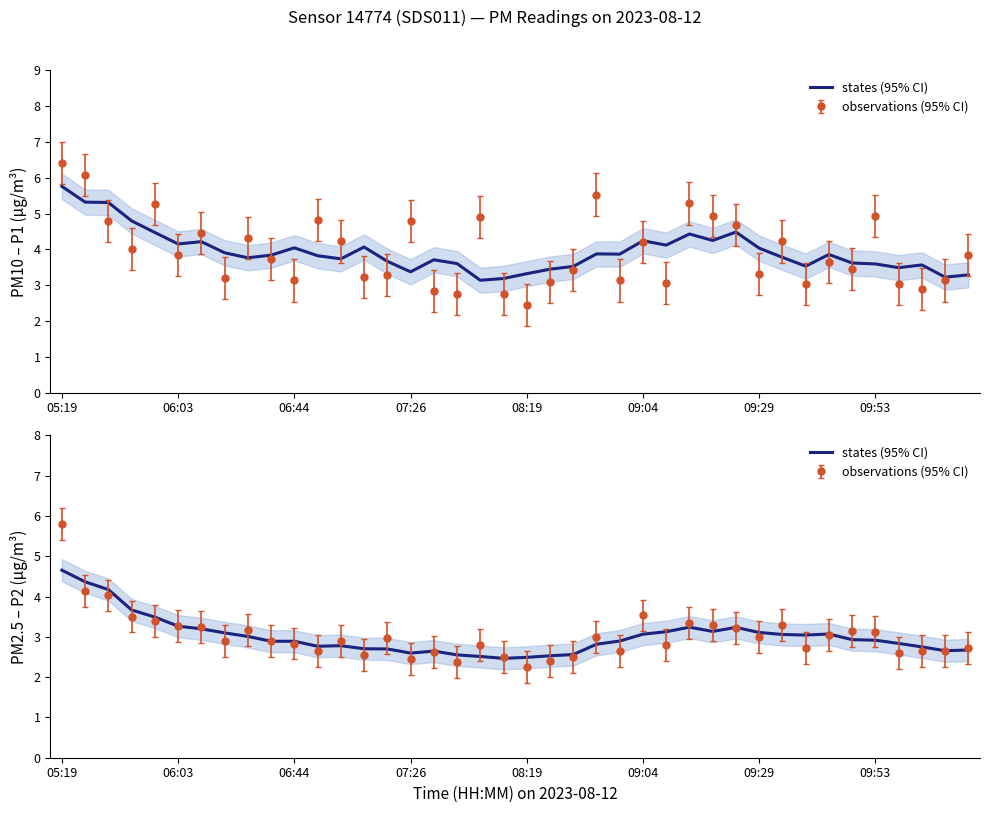

What value does the data have at 06:44?

4.2